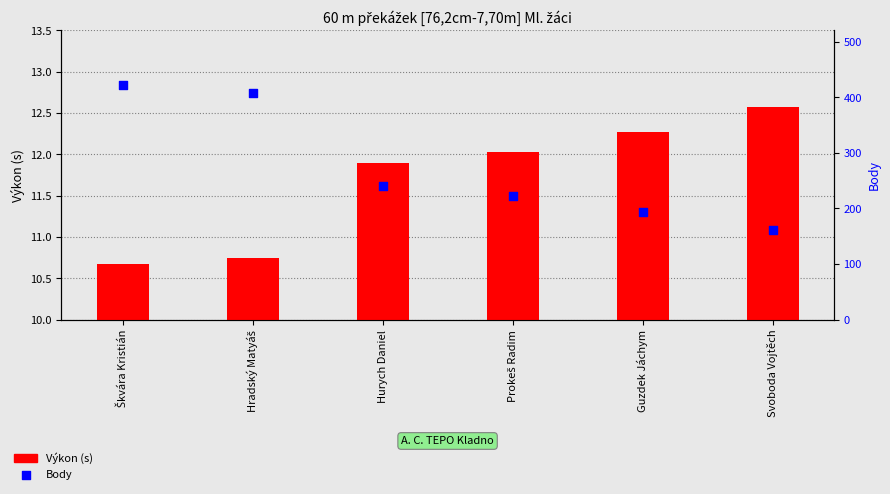

What is the total value across all series at Hurych Daniel?

251.9